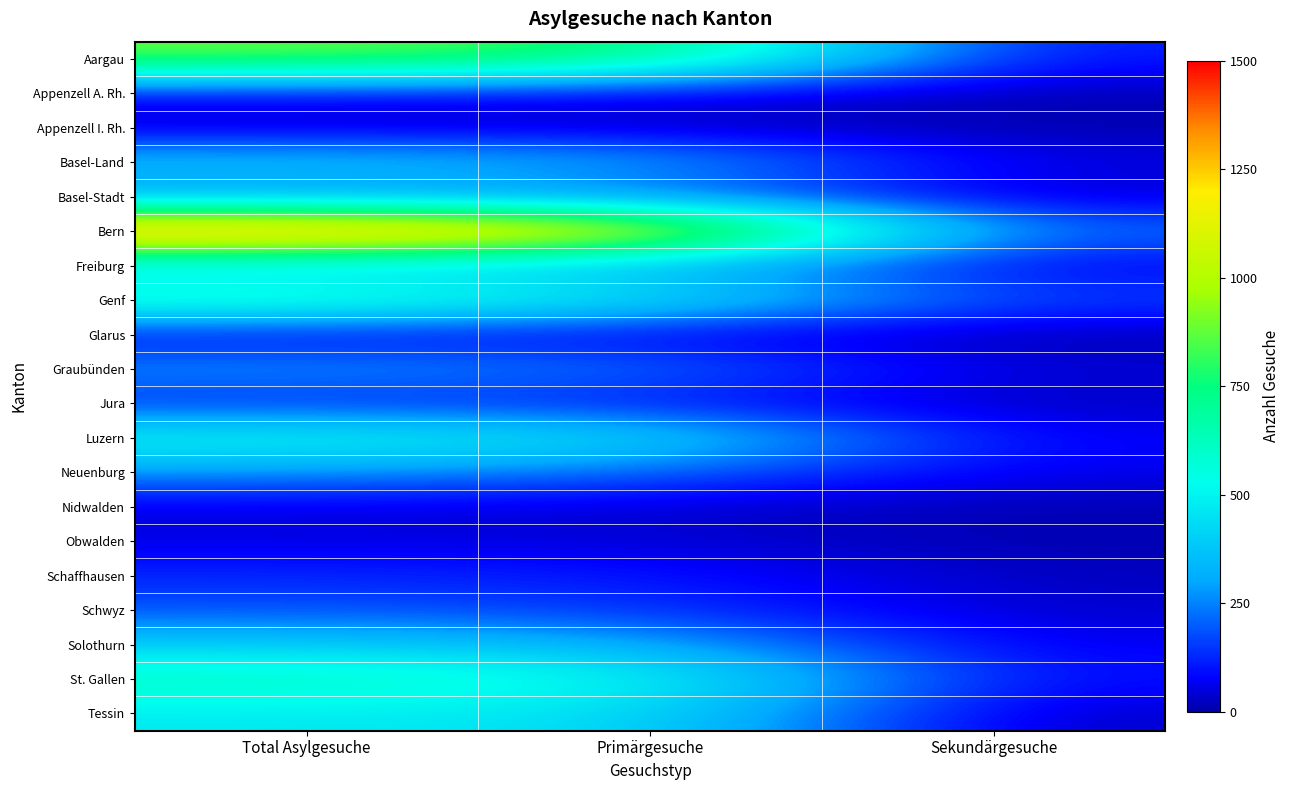

At how many categories does at least one series exceed 156?

3